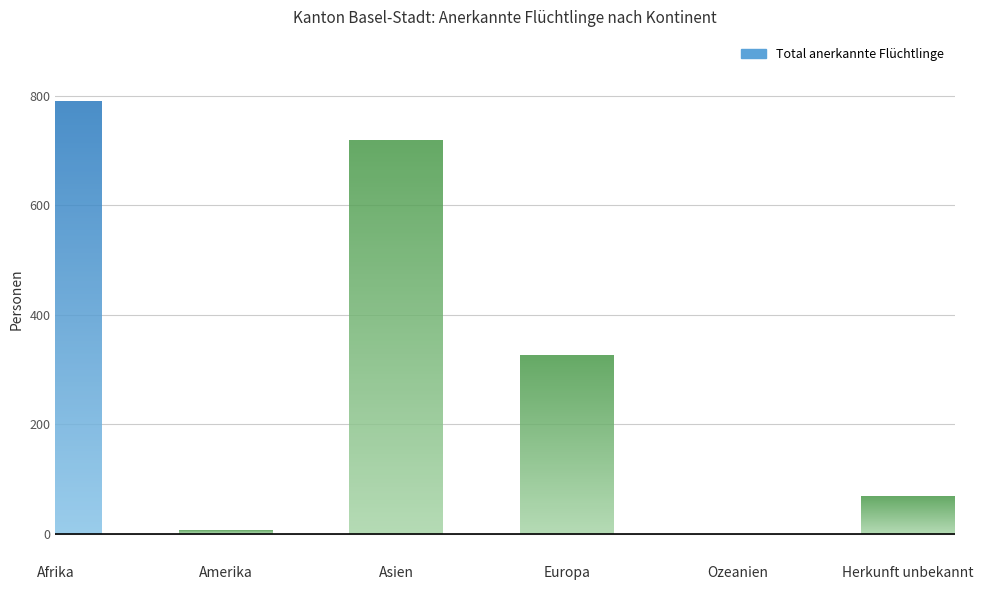

How many bars are there in total?

6